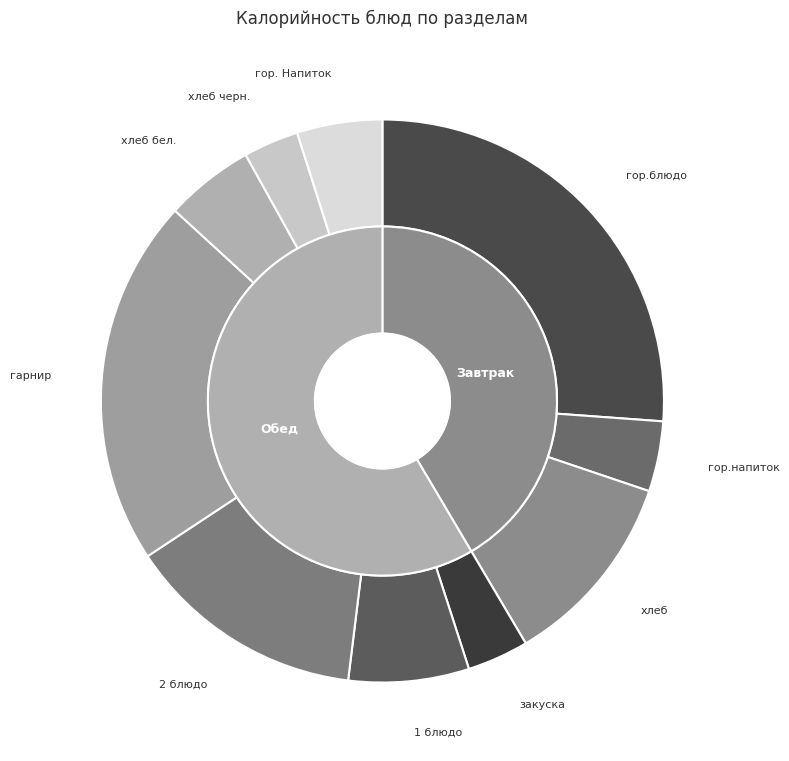

To the nearest percent, what is the difference between the гор. Напиток and 2 блюдо slice percentages?

9%